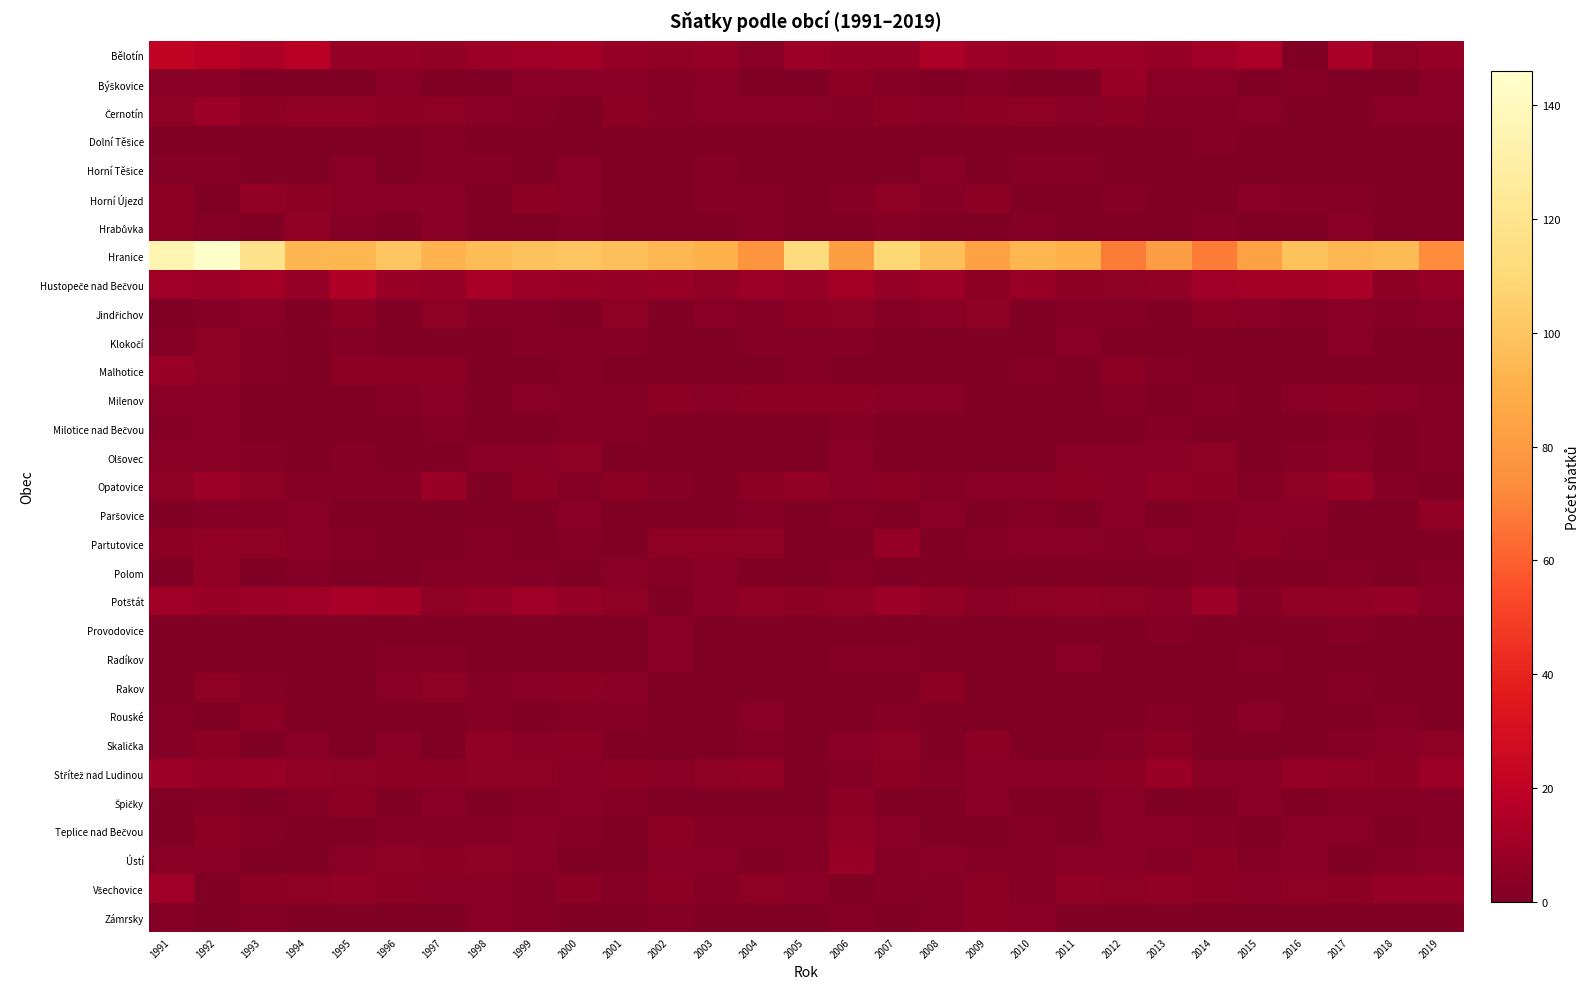

What is the difference between the highest and lowest values at 1992?

146